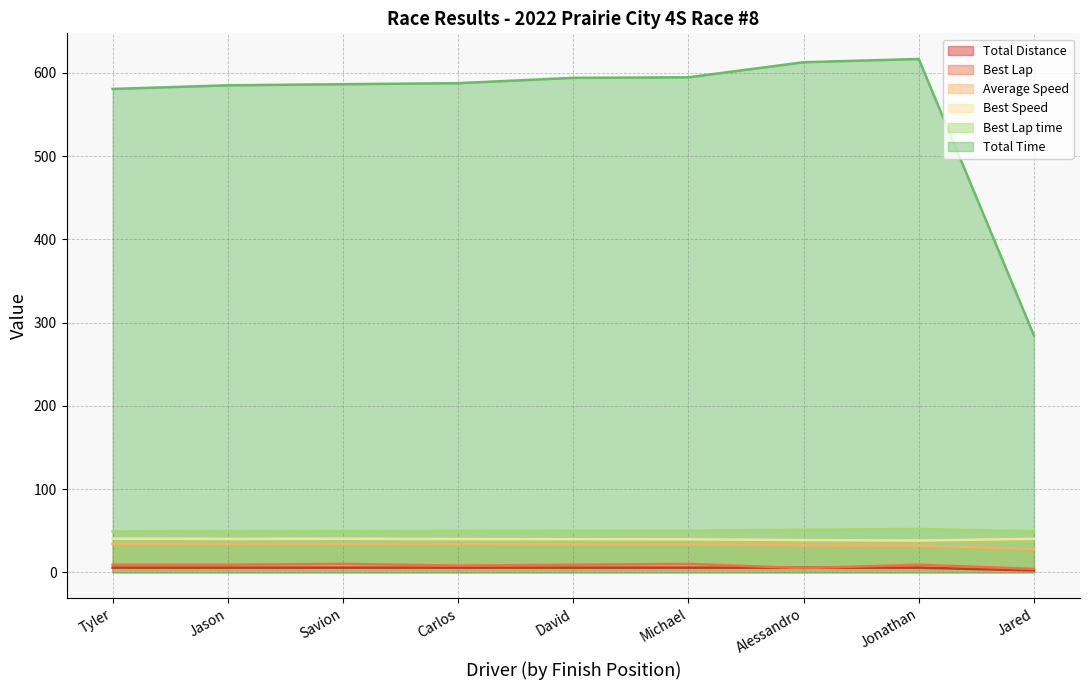

List the series in order of their peak value, lowest first.

Total Distance, Best Lap, Average Speed, Best Speed, Best Lap time, Total Time